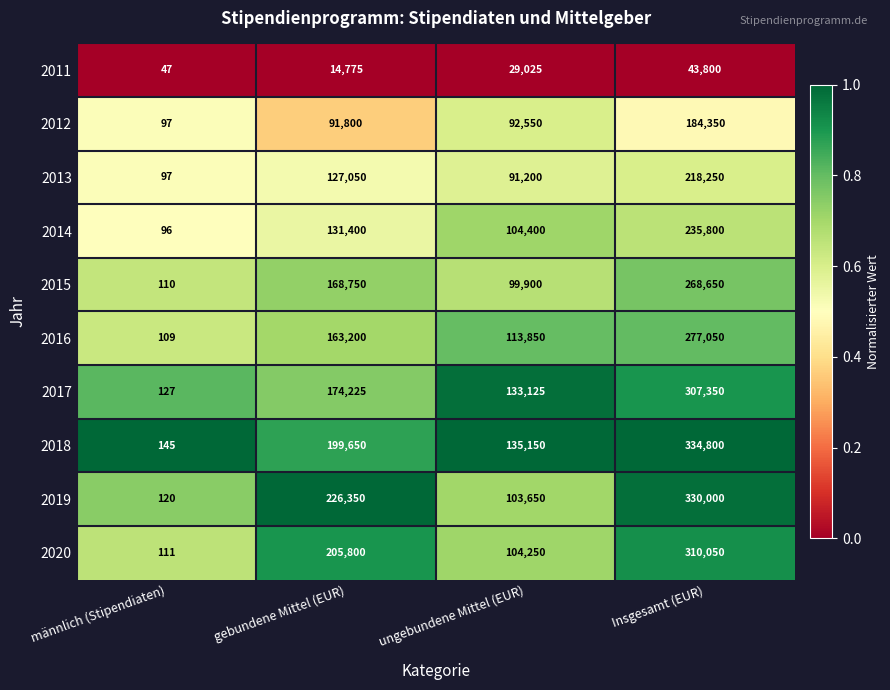

The 2017 series shows 127 at männlich (Stipendiaten). True or false?

True